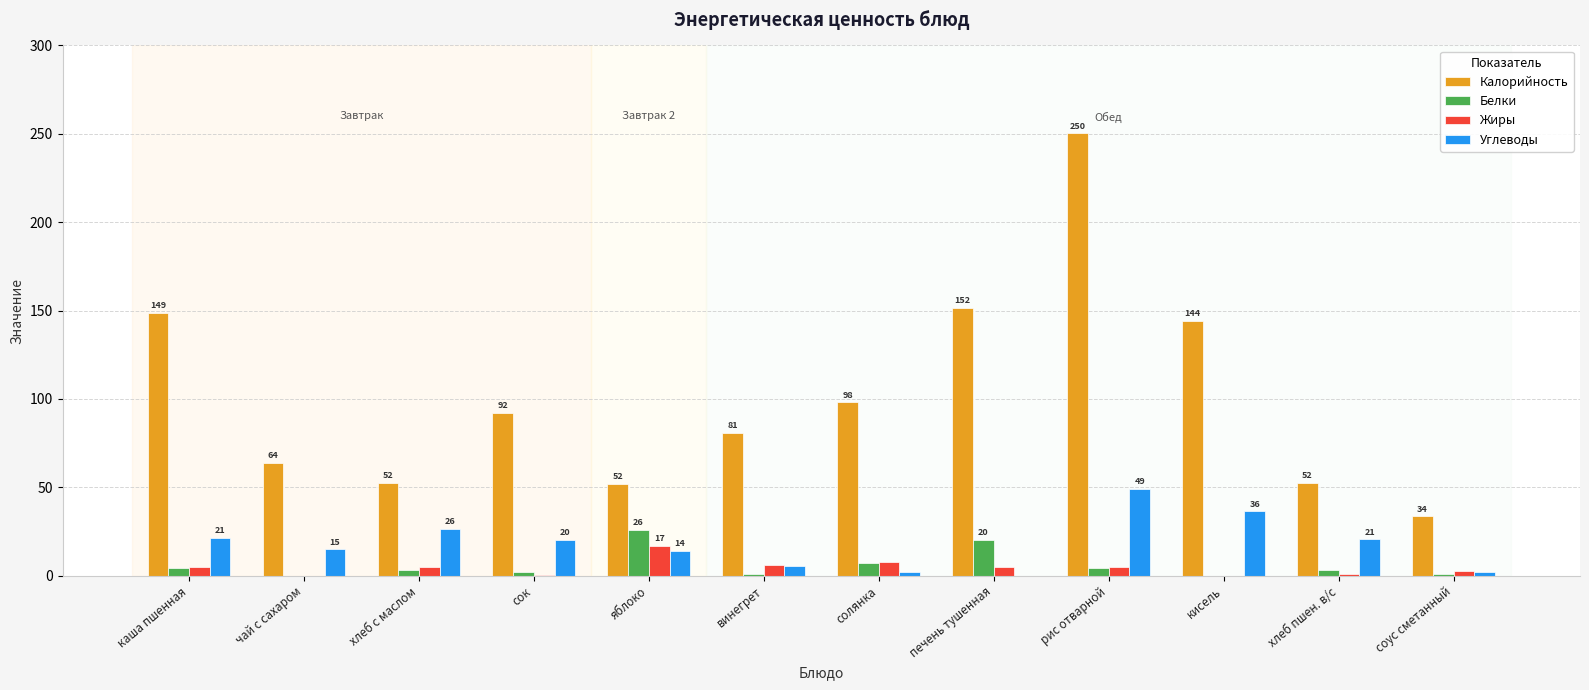

The Калорийность series shows 63.8 at чай с сахаром. True or false?

True